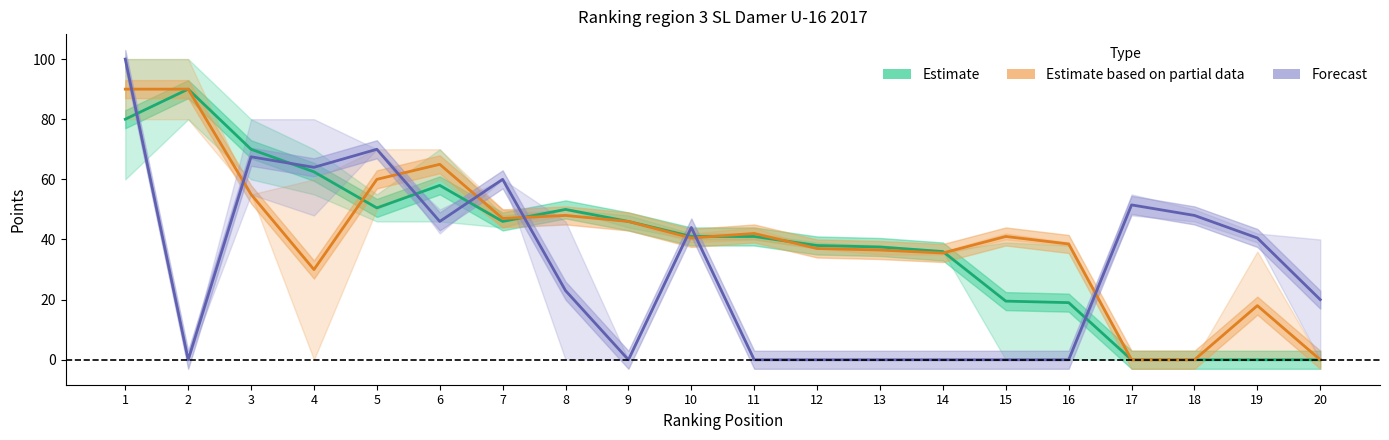

What is the approximate value of Estimate based on partial data at 6?

65.0